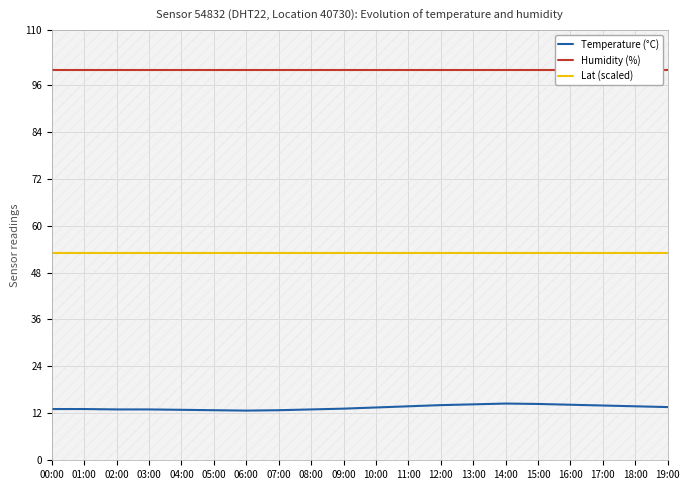

True or false: Temperature (°C) and Humidity (%) cross at least once.

False